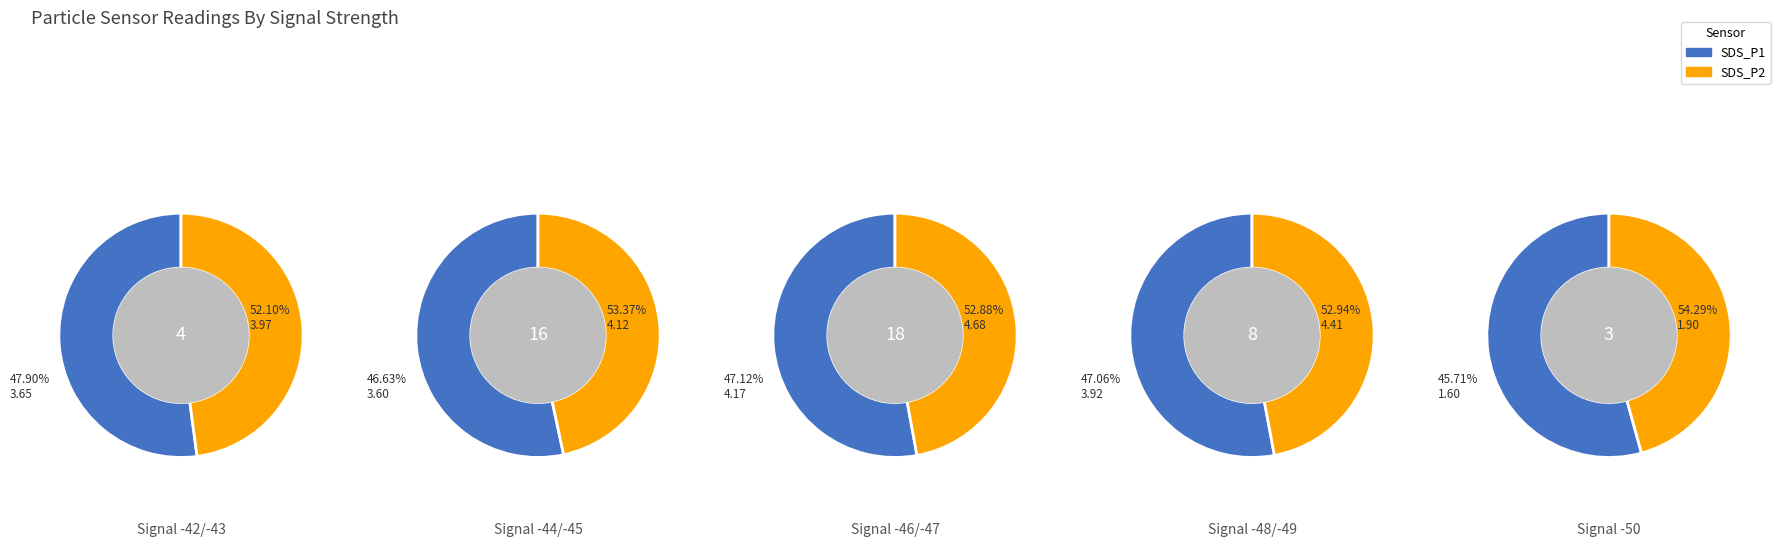

Is the sum of 6 and counts greater than half?

No